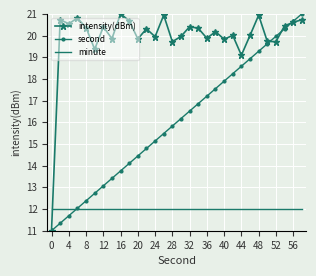

After their last crossing, which series has the higher values: minute or intensity(dBm)?

intensity(dBm)